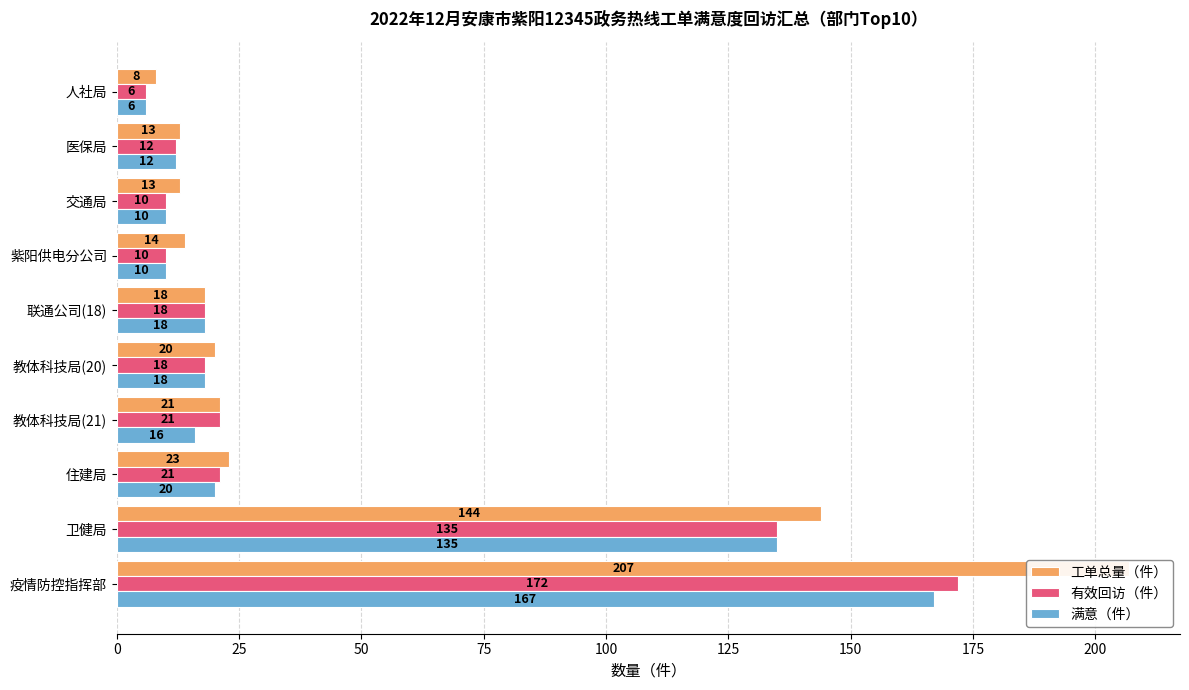

What is the difference between the second highest and minimum values in the 有效回访（件） series?

129